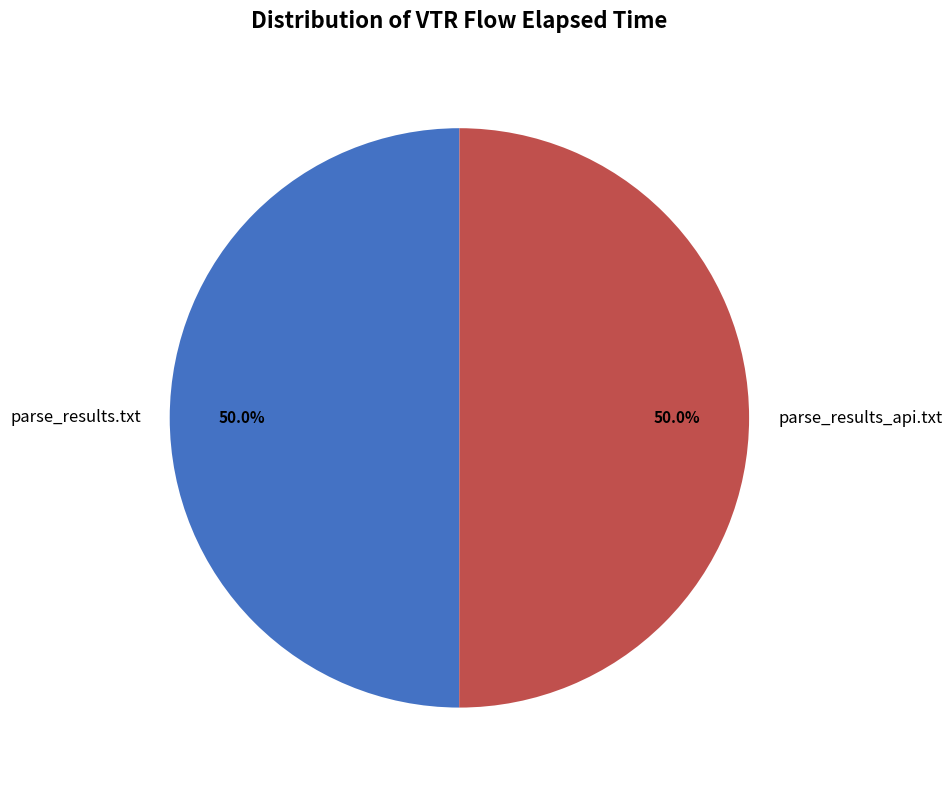

What percentage do parse_results.txt and parse_results_api.txt together represent?

100.0%